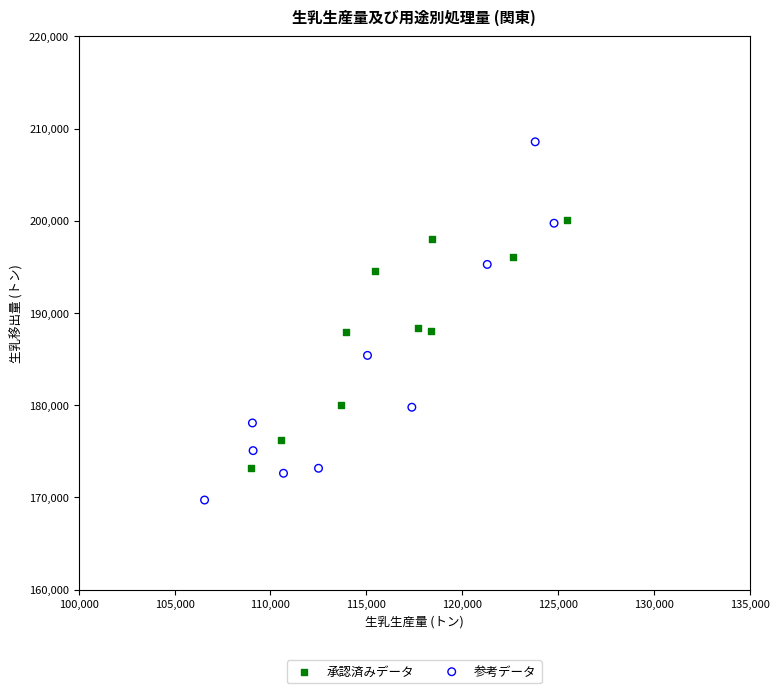

What are all the series names shown in the legend?

承認済みデータ, 参考データ